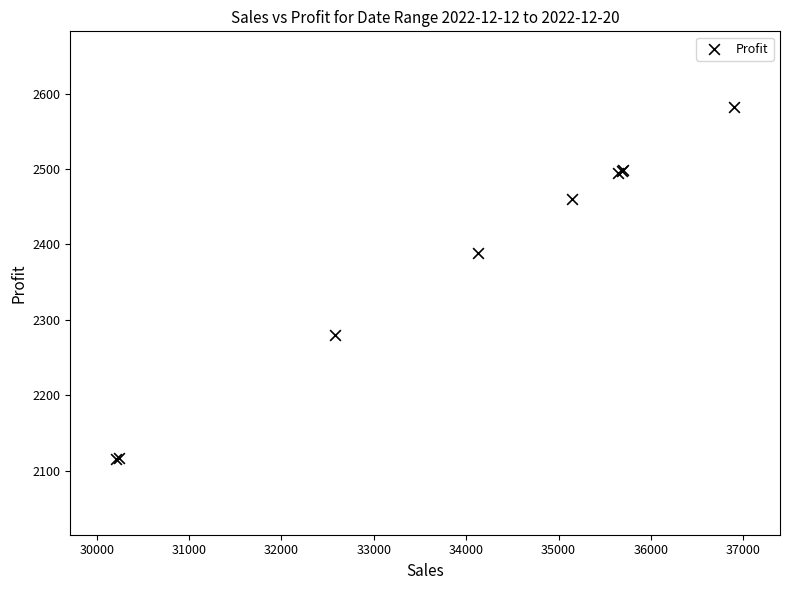

What Y value in the scatter plot is closest to 2348?

2388.8